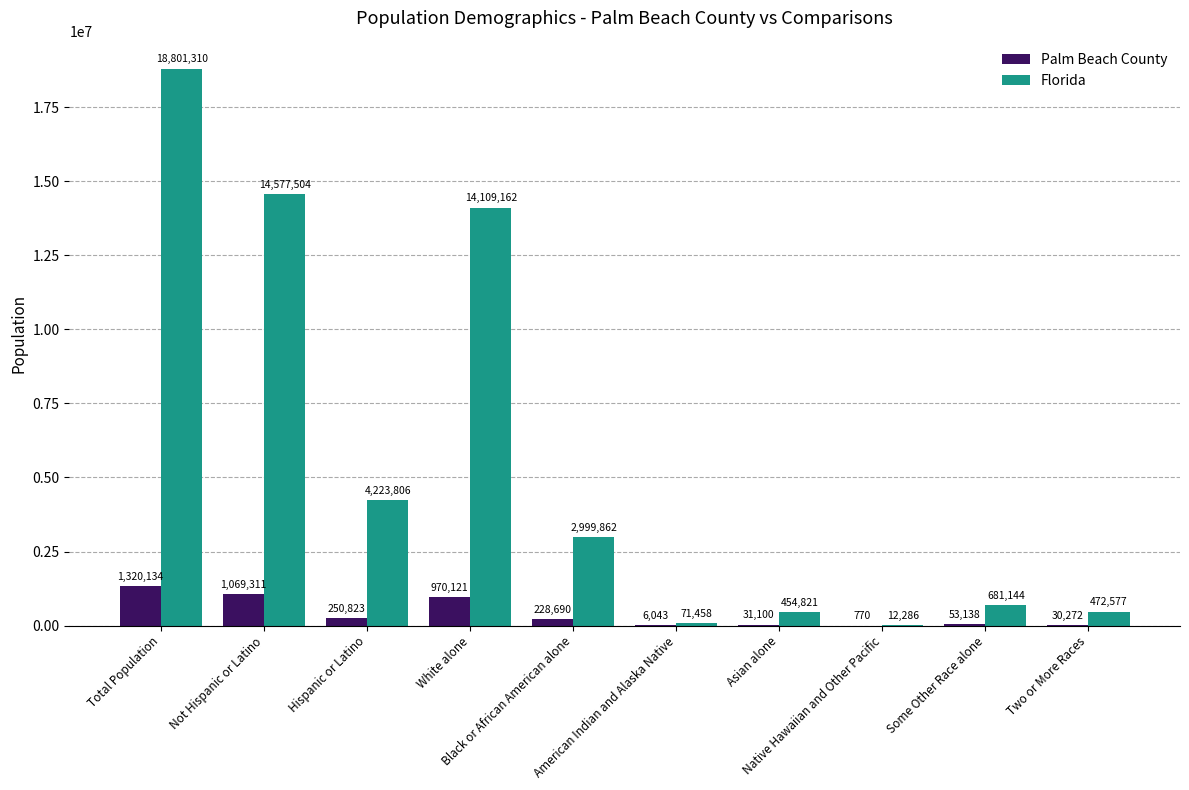

Between Black or African American alone and Some Other Race alone, which series saw the biggest shift?

Florida